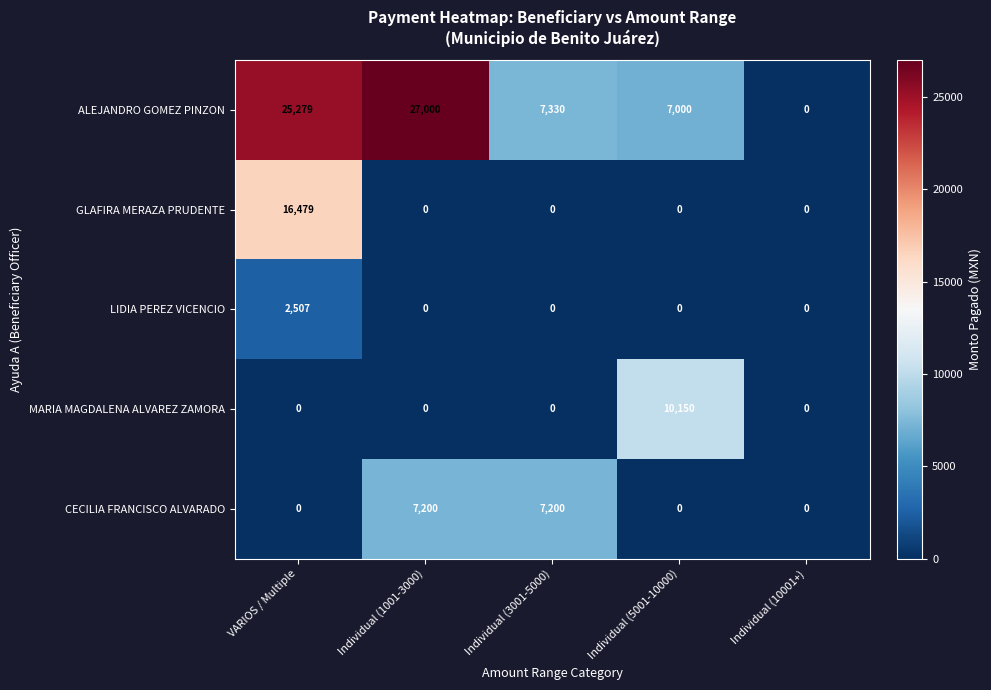

At how many categories does at least one series exceed 813?

4